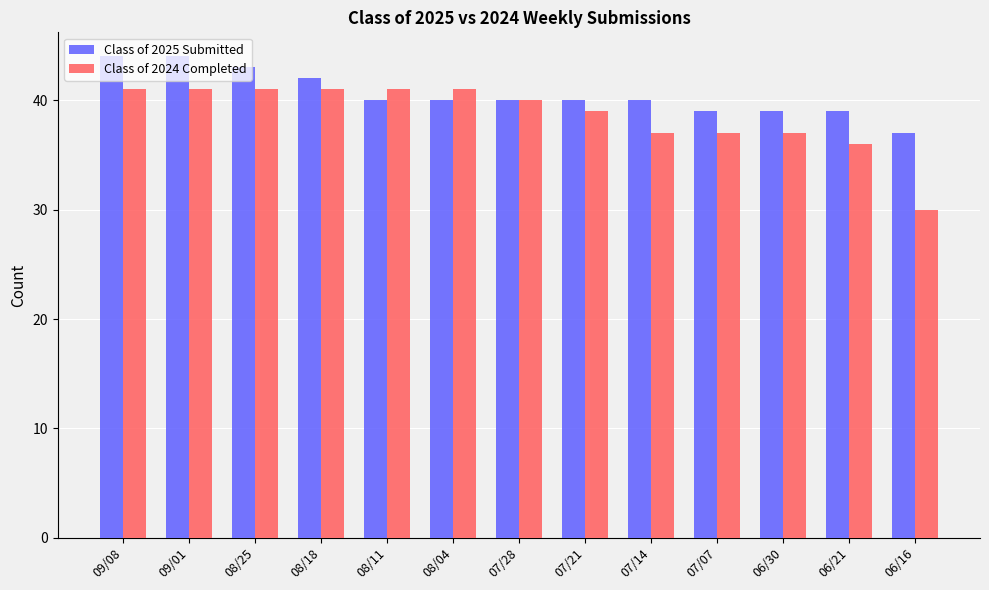

Rank the series at 07/21 from lowest to highest value.

Class of 2024 Completed, Class of 2025 Submitted